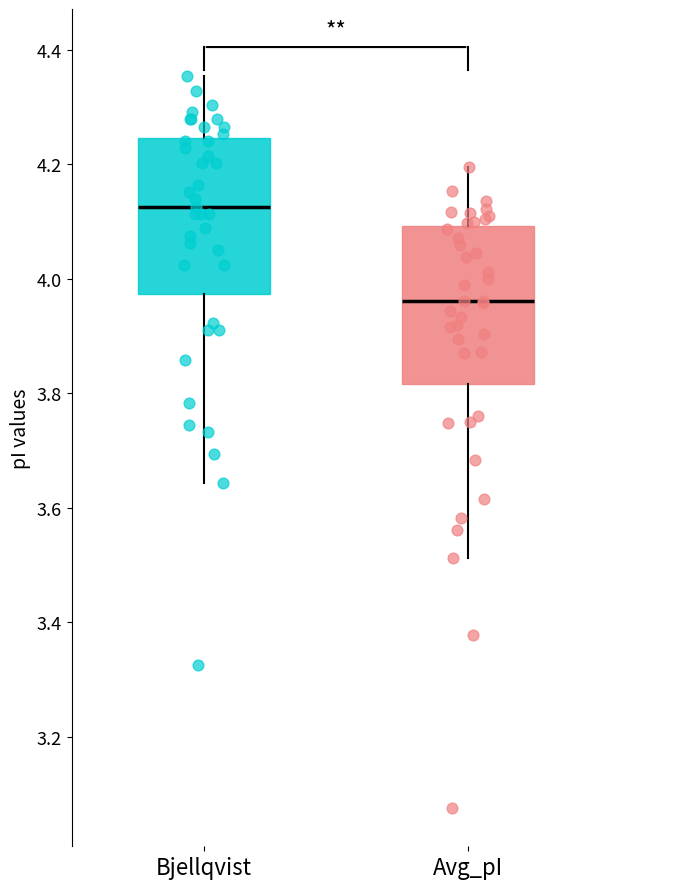

Reading left to right, transcribe this box plot: for each box, give where its median line is, the range the box spans, and where its two whiskers end, as read against the y-axis. The values are not printed on the chart, so give them approximately, as read against the axis.

Bjellqvist: median 4.12, box 3.98 to 4.24, whiskers 3.64 to 4.36
Avg_pI: median 3.96, box 3.82 to 4.10, whiskers 3.52 to 4.20